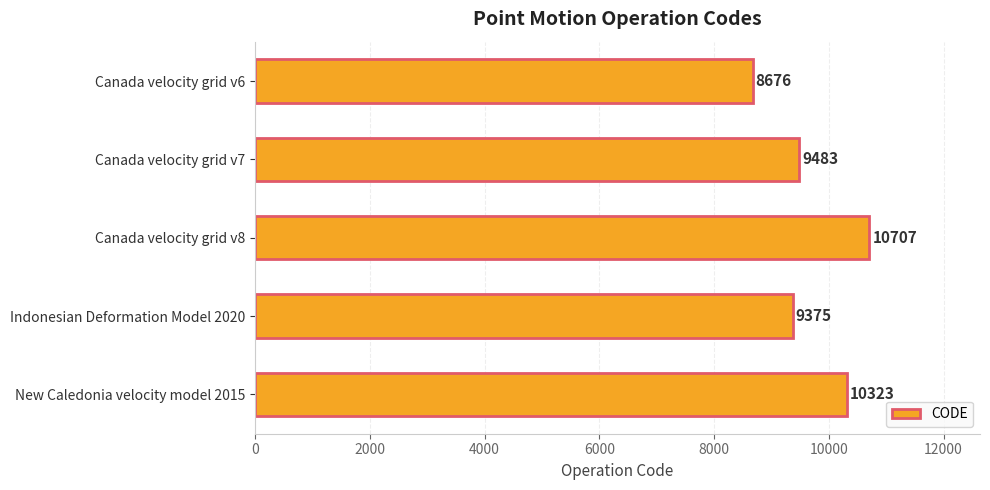

Reading bottom to top, list all the values displayed in this chart.

New Caledonia velocity model 2015=10323	Indonesian Deformation Model 2020=9375	Canada velocity grid v8=10707	Canada velocity grid v7=9483	Canada velocity grid v6=8676